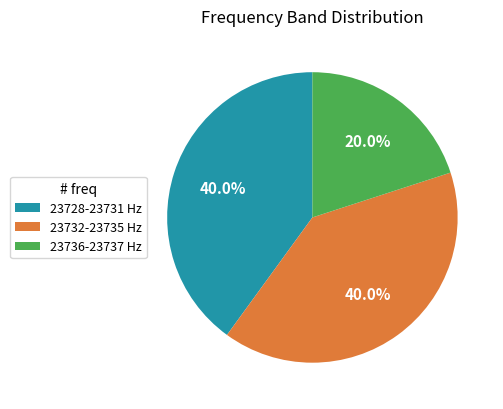

Which slice is the smallest?

23736-23737 Hz